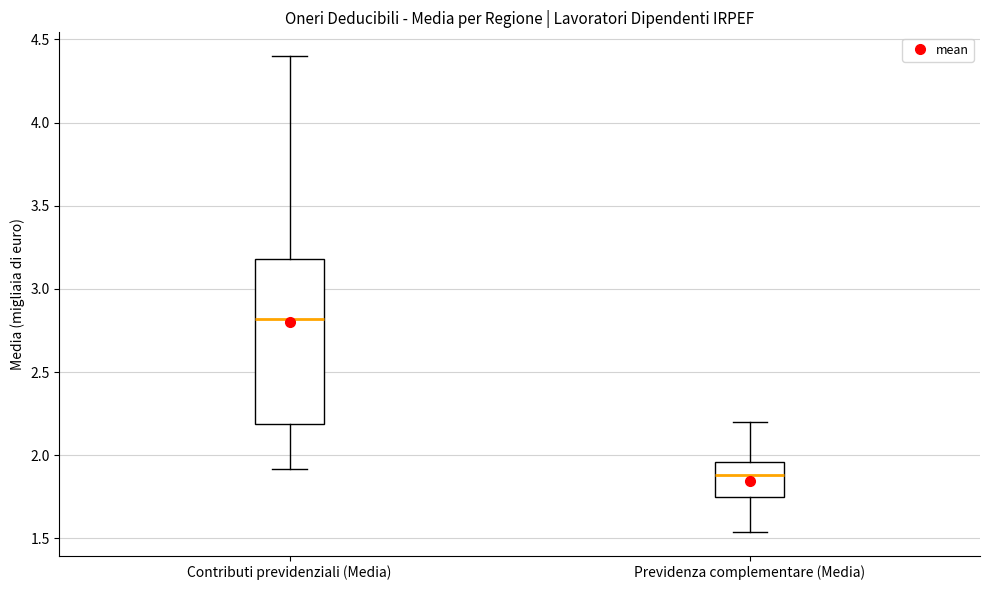

Reading left to right, read every box against the y-axis: the position of its median line, the range the box covers, and the ends of its whiskers. The values are not printed on the chart, so give them approximately, as read against the axis.

Contributi previdenziali (Media): median 2.80, box 2.20 to 3.20, whiskers 1.90 to 4.40
Previdenza complementare (Media): median 1.90, box 1.75 to 1.95, whiskers 1.55 to 2.20